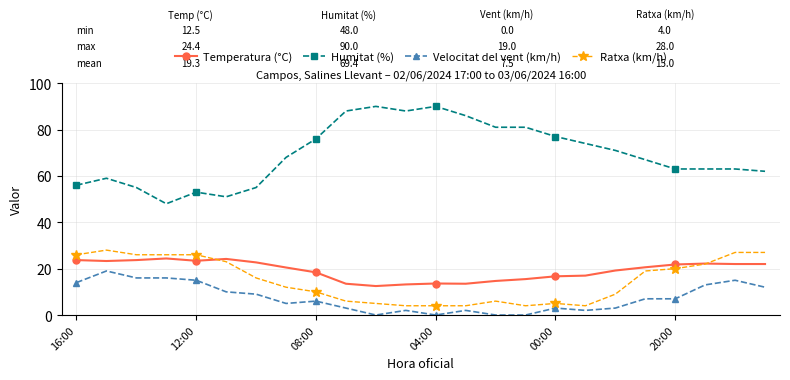

True or false: Humitat (%) and Ratxa (km/h) intersect in this chart.

False